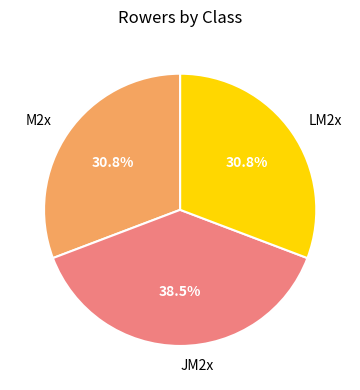

What is the largest slice in the pie chart?

JM2x